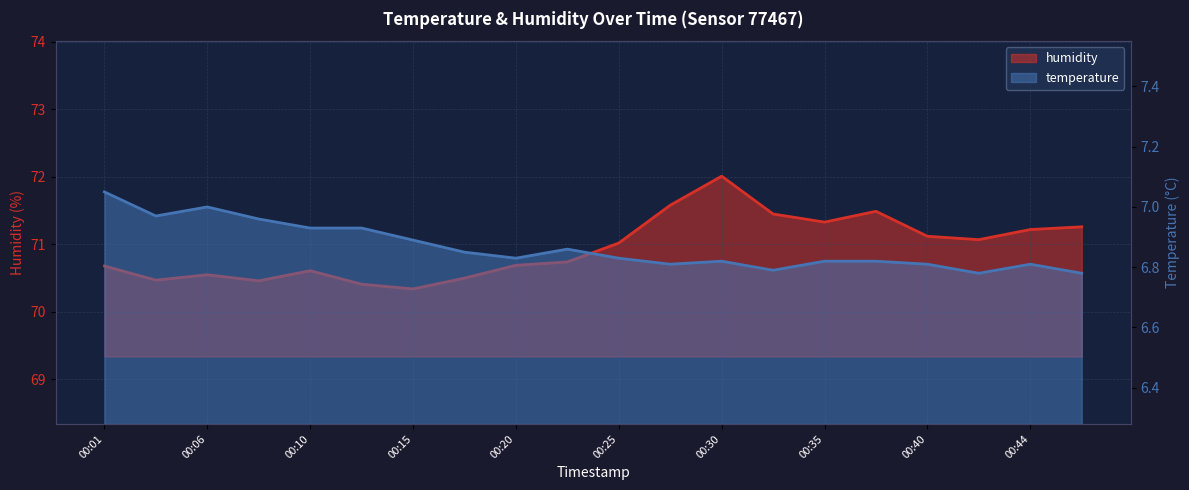

True or false: humidity and temperature cross at least once.

False